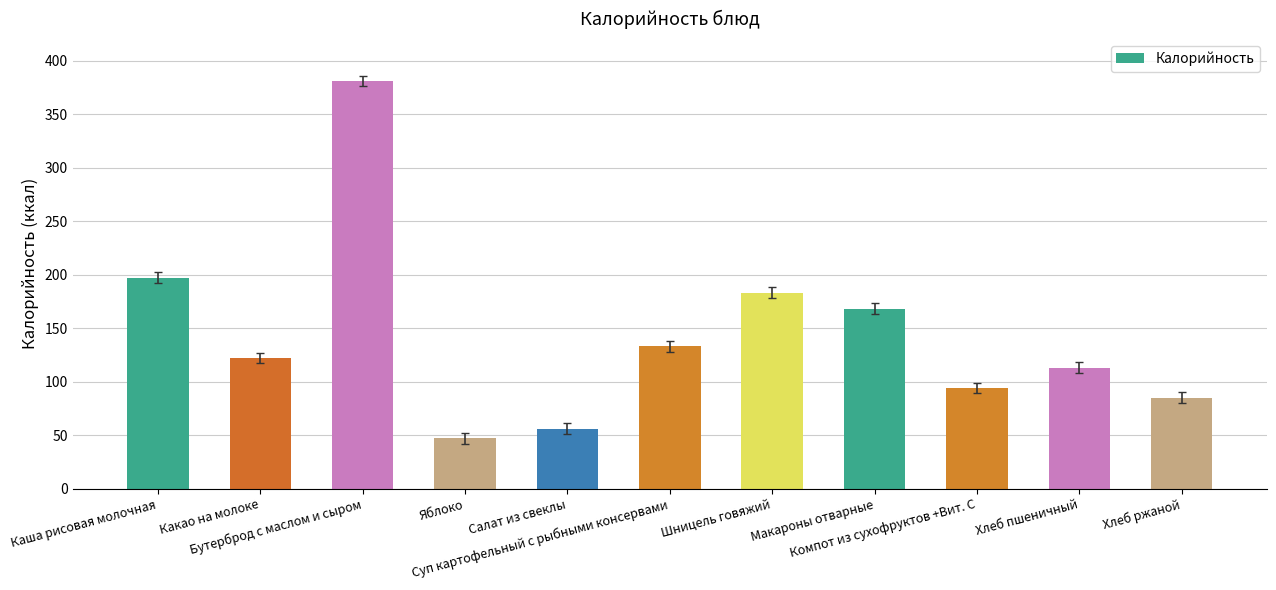

What is the greatest value displayed?

381